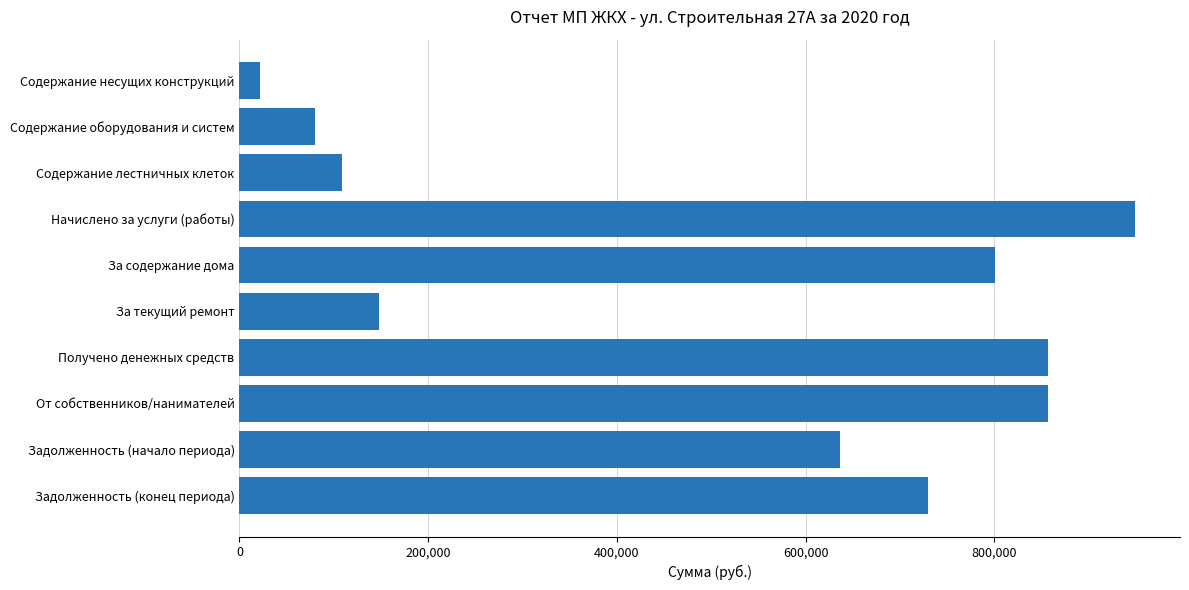

What is the difference between the second highest and second lowest values?

776062.0